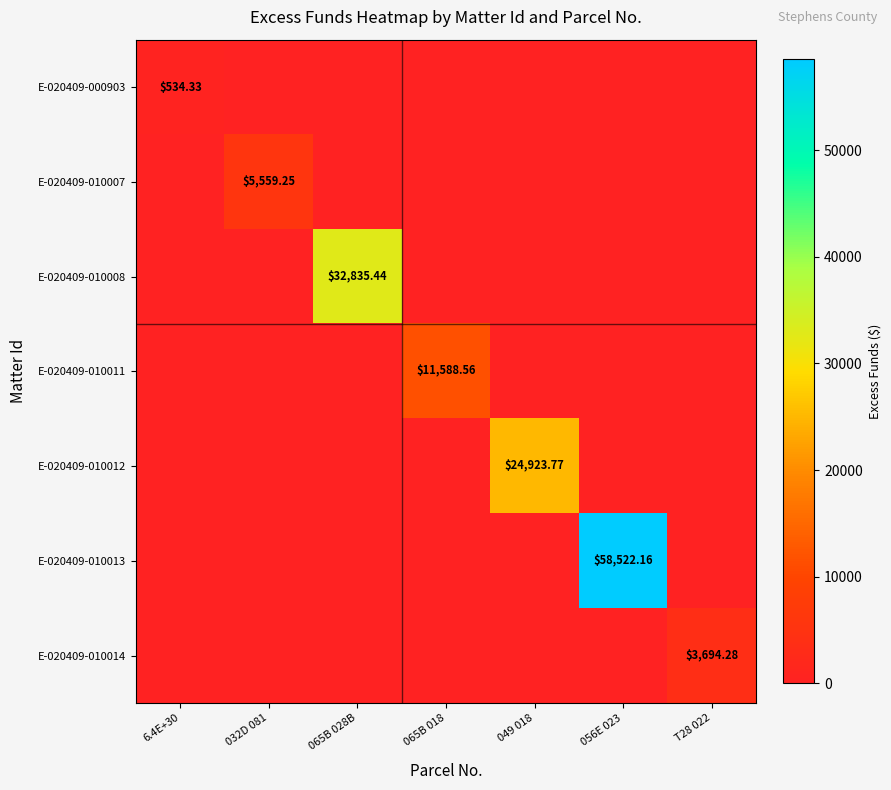

Which has a higher value, 056E 023 or 065B 018?

056E 023